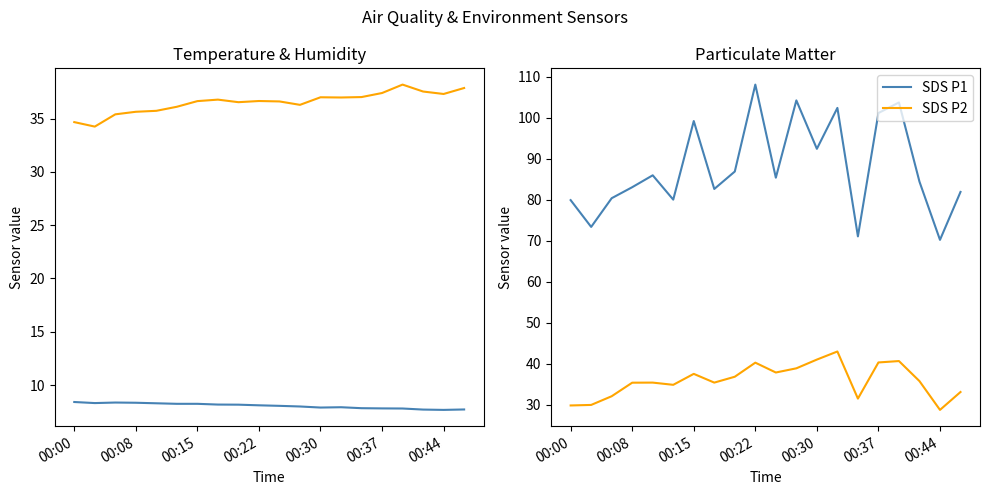

Which series has the largest total across all categories?

SDS P1